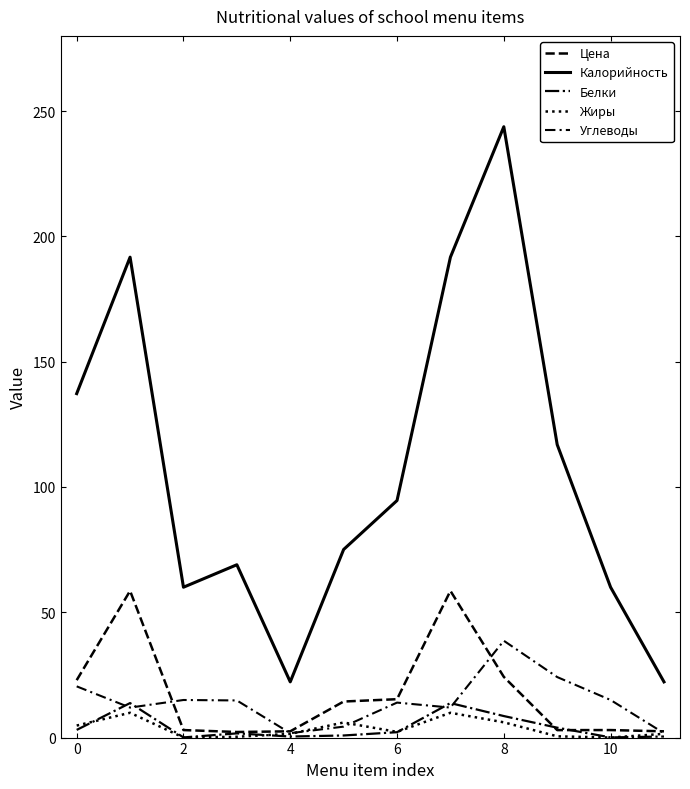

In Углеводы, how many points are lower than both neighbors (excluding endpoints)?

3